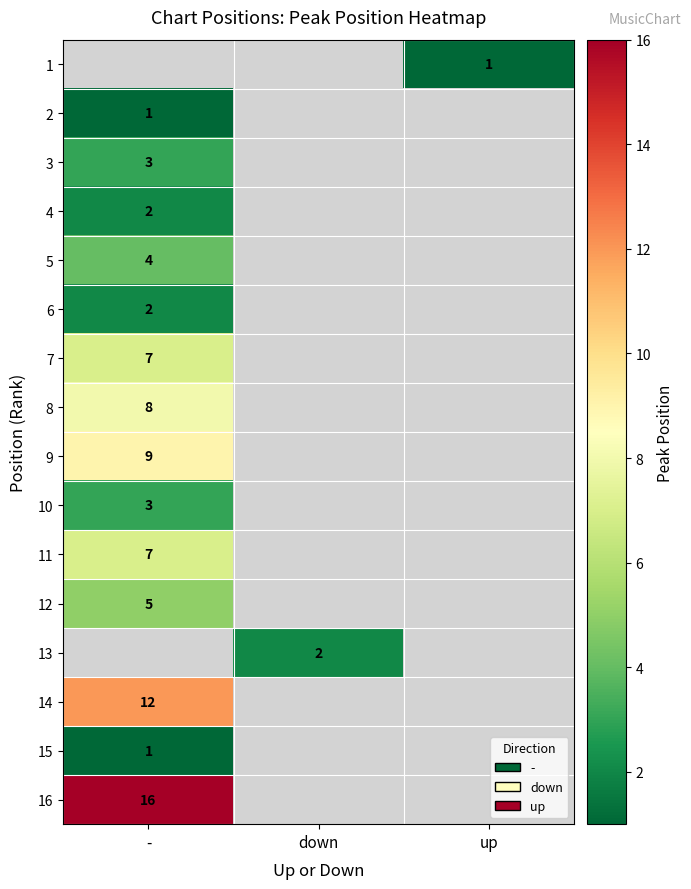

Count the number of categories in the chart.

3